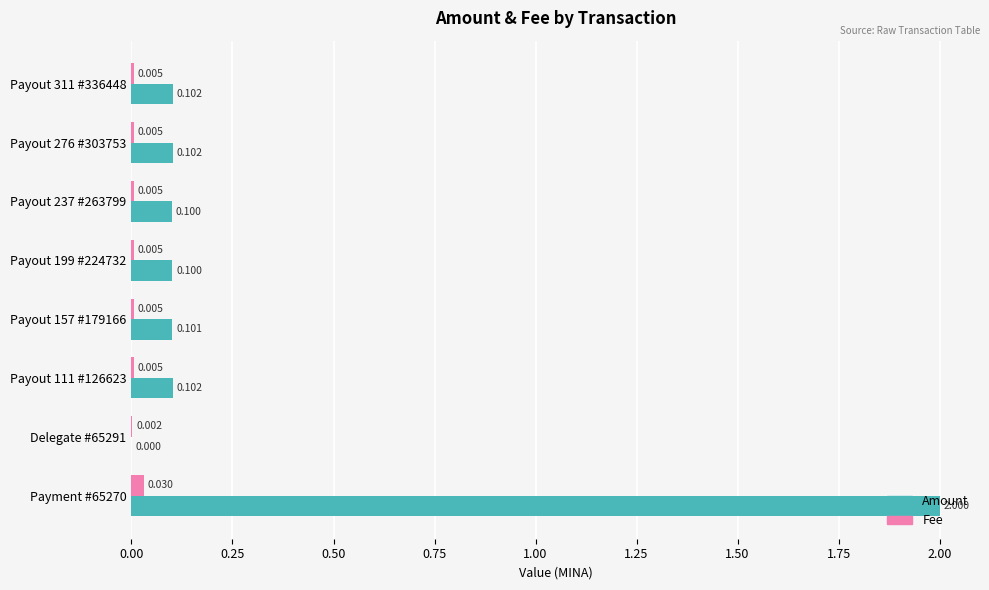

Which series has the largest total across all categories?

Amount